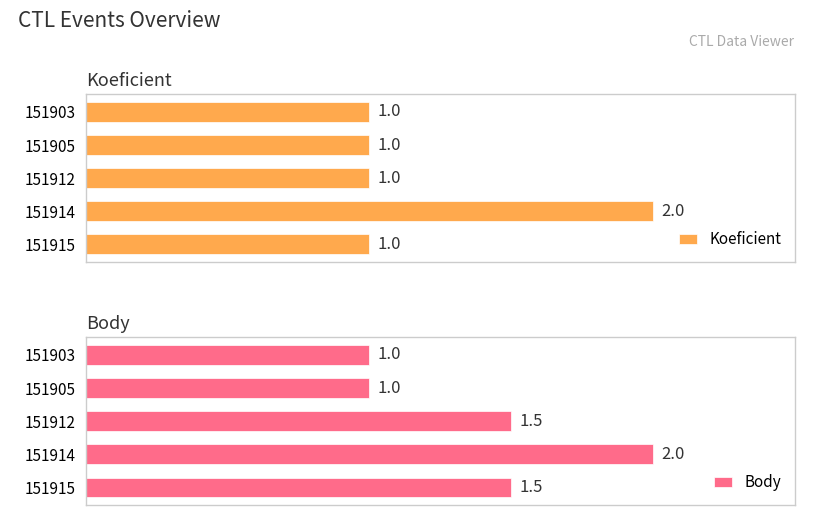

Which series has the largest range (max minus min)?

Koeficient